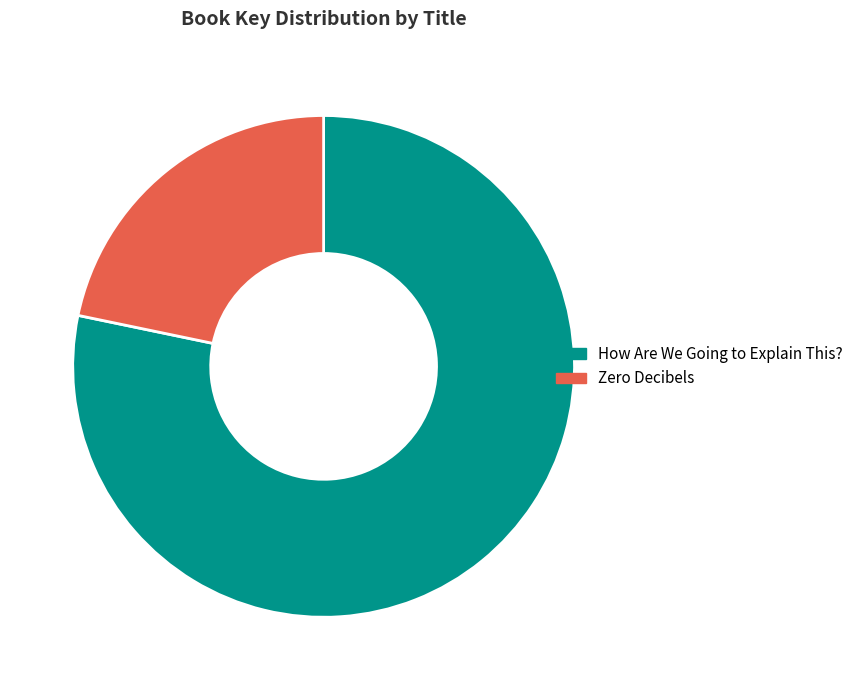

Approximately how many times larger is the value at Zero Decibels compared to How Are We Going to Explain This??

0.3